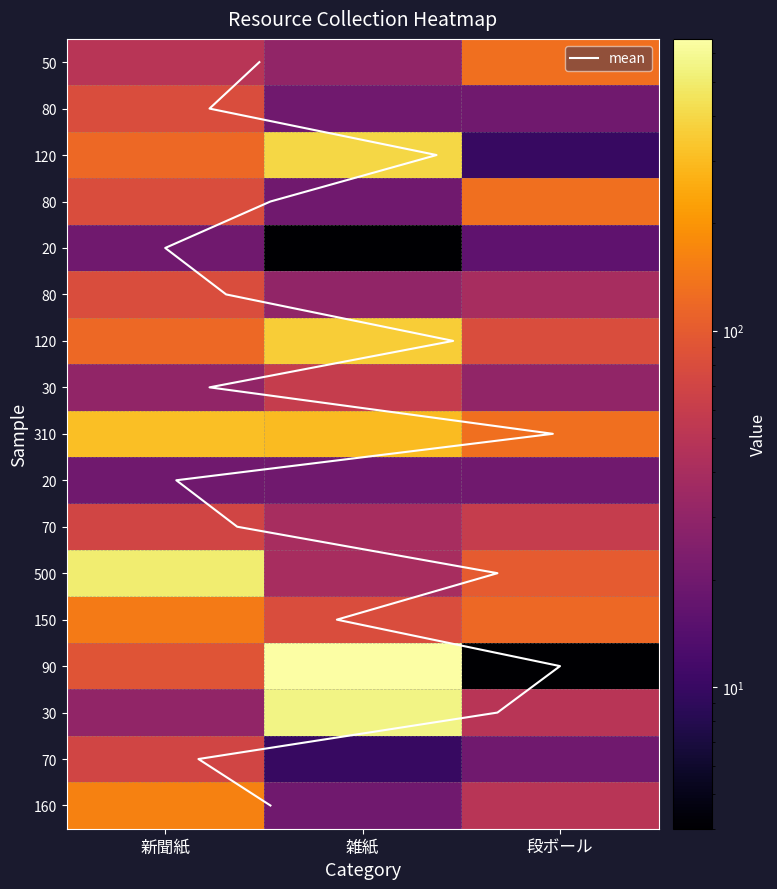

The value of 80 at 雑紙 is 30. True or false?

True